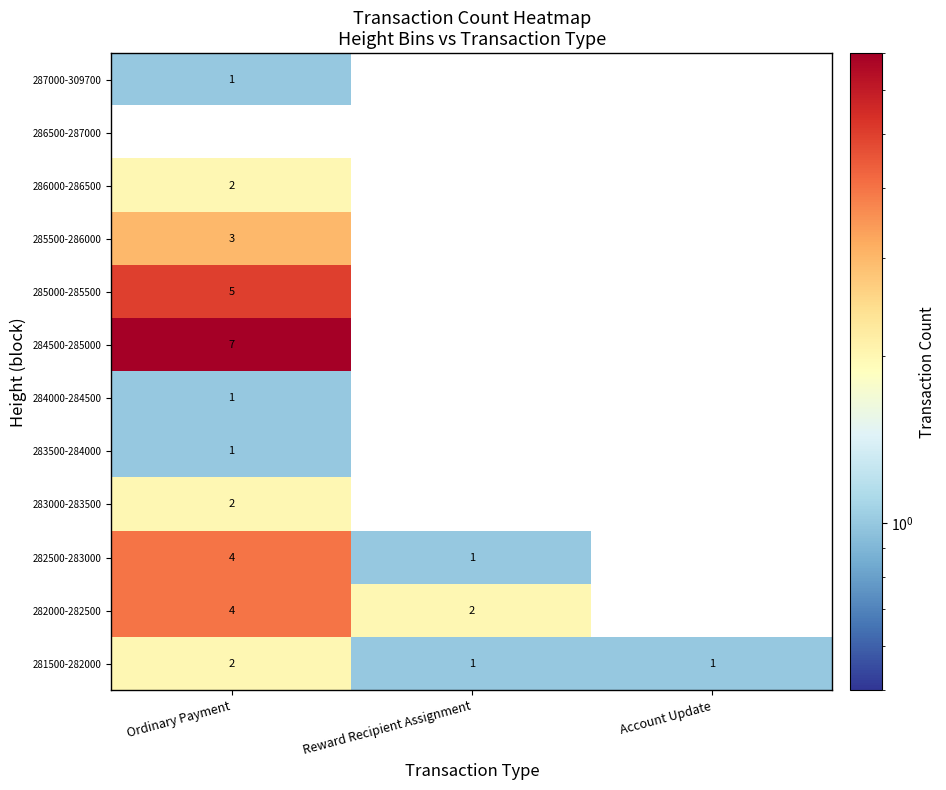

What is the sum of all 281500-282000 values?

4